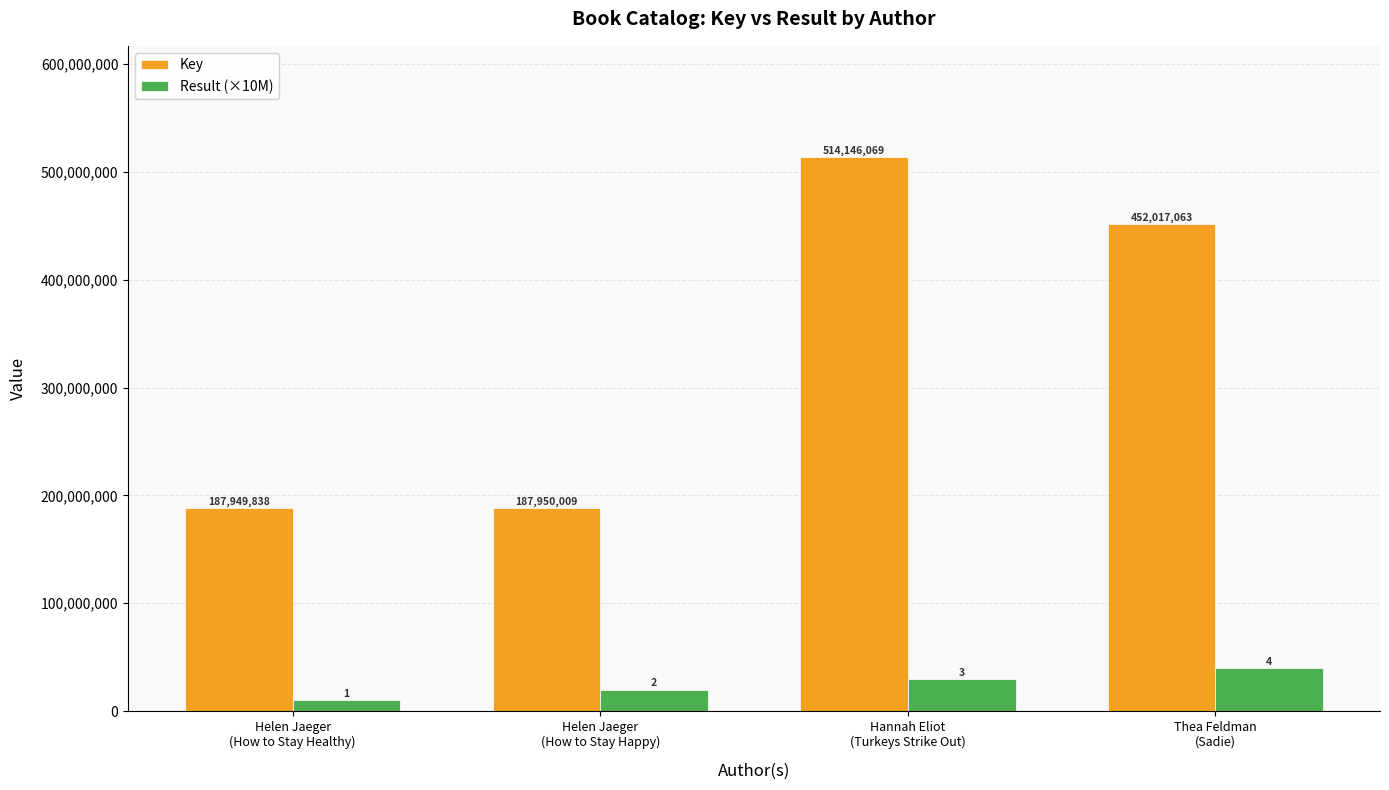

How many groups of bars are there?

4